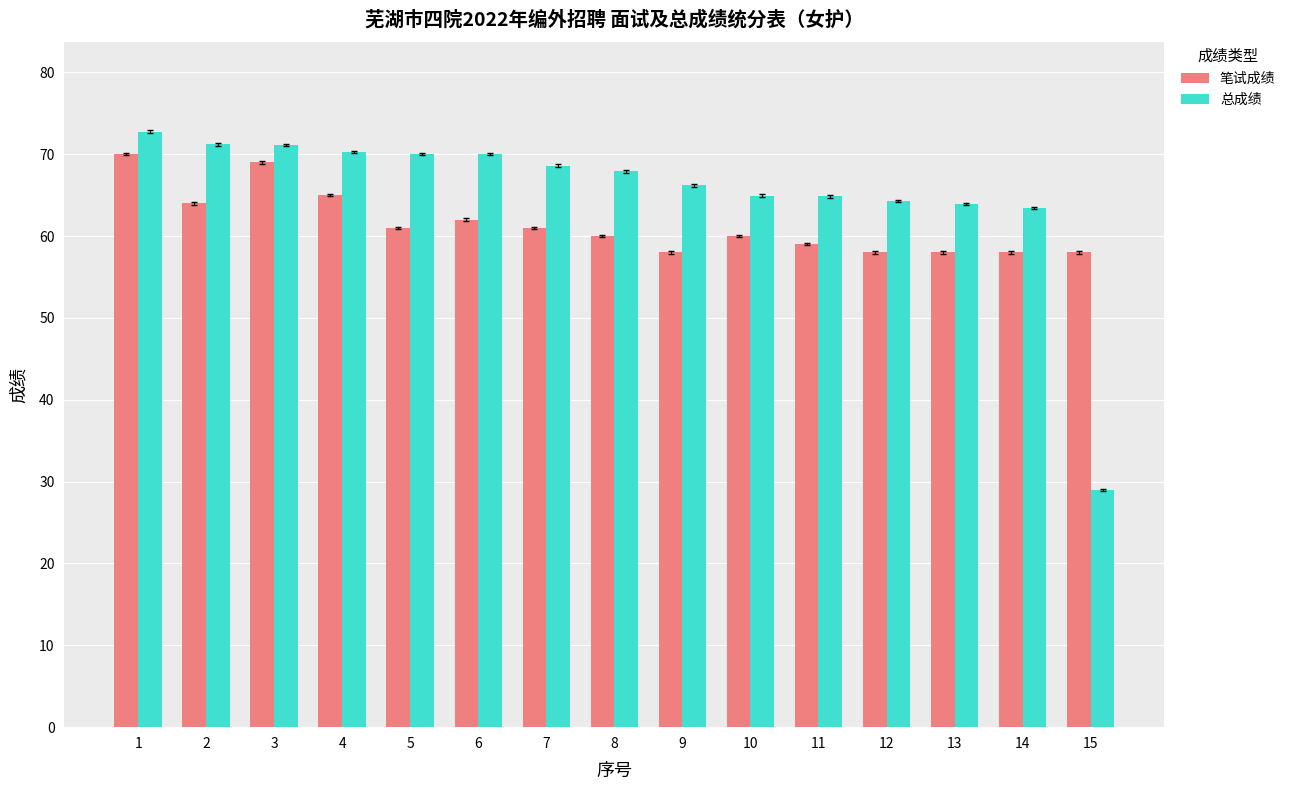

At which label does 笔试成绩 first exceed 60?

1